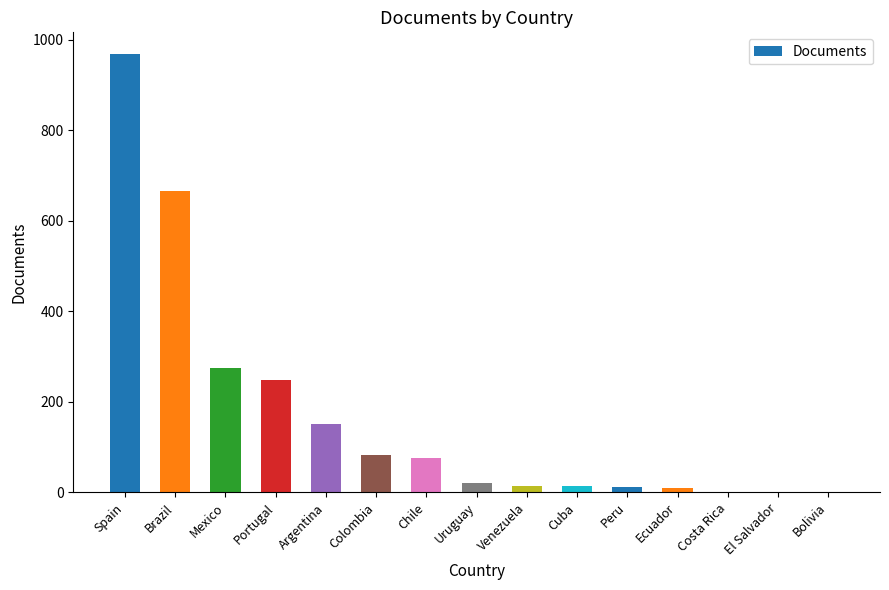

Are the bars grouped side by side (vs. stacked)?

No